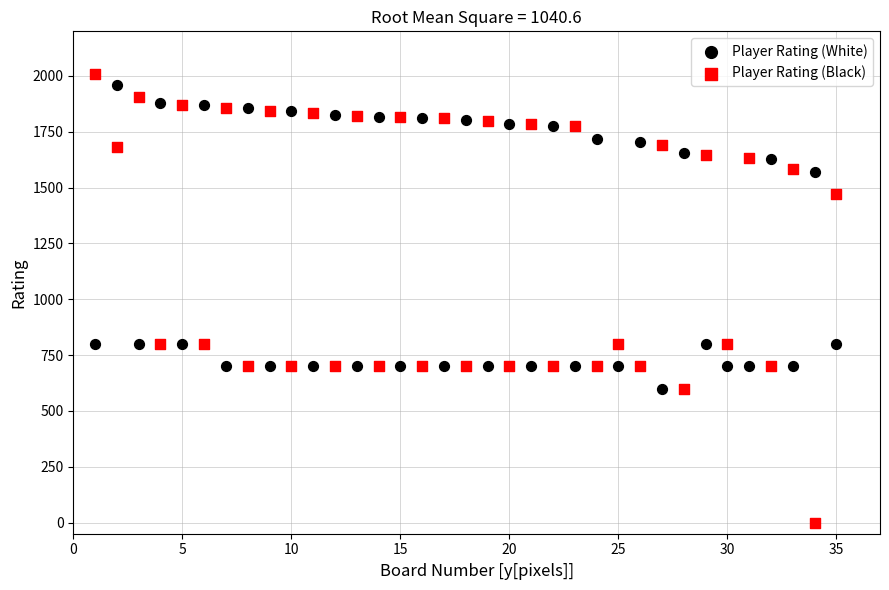

Which series reaches the minimum Y coordinate?

Player Rating (Black)